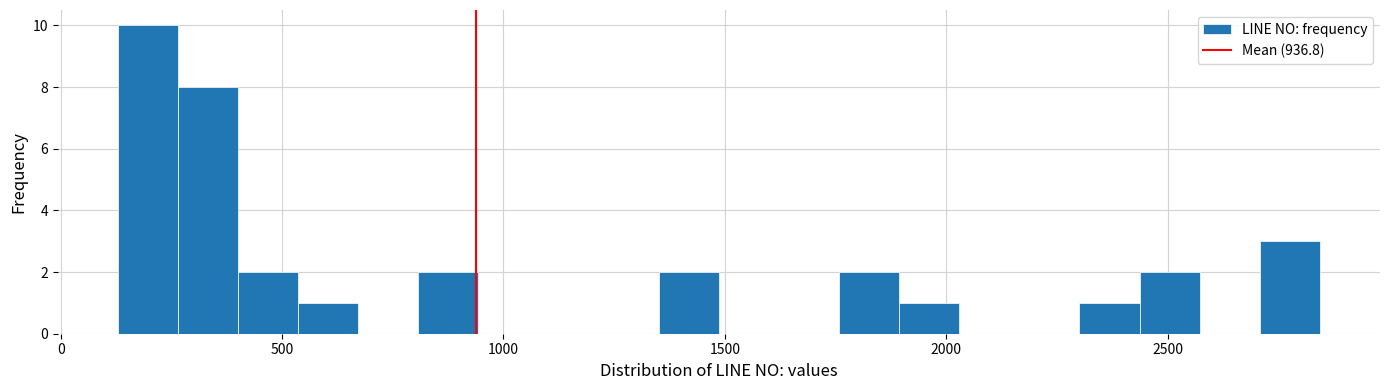

Around what value on the x-axis is the tallest bar? Give the approximate position of its centre, as read against the axis.

200